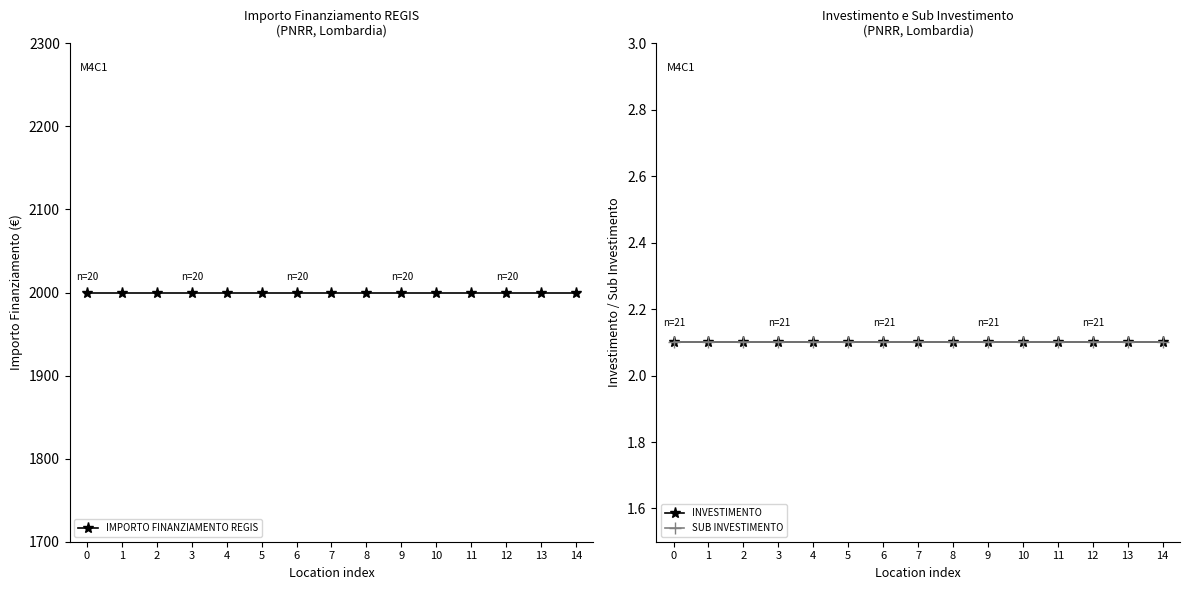

At how many categories does at least one series exceed 1940?

15